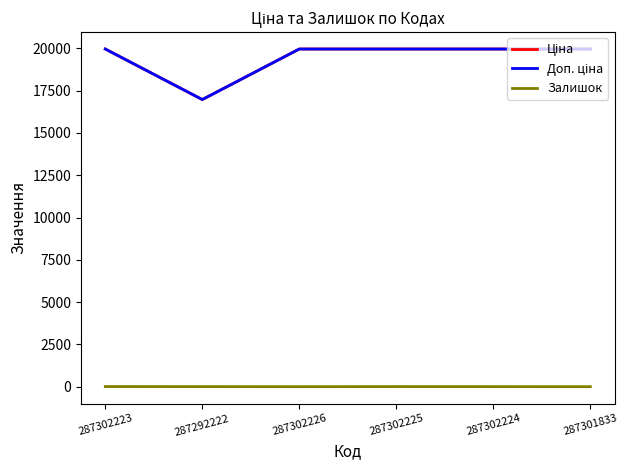

Is this an area chart (filled region under the line)?

No